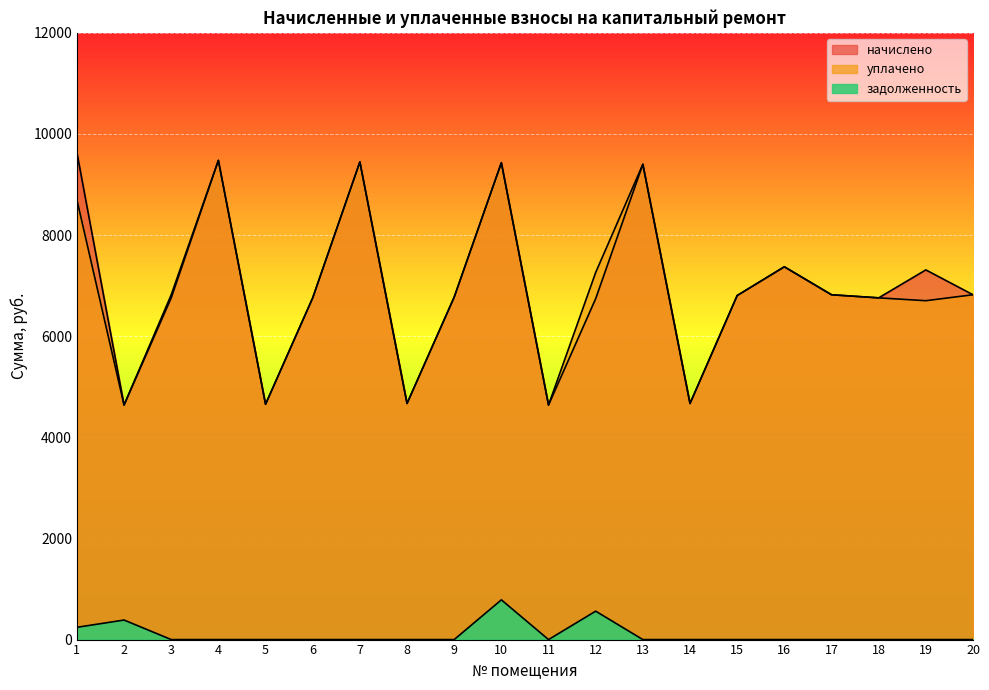

At which category is the sum across all series the highest?

10